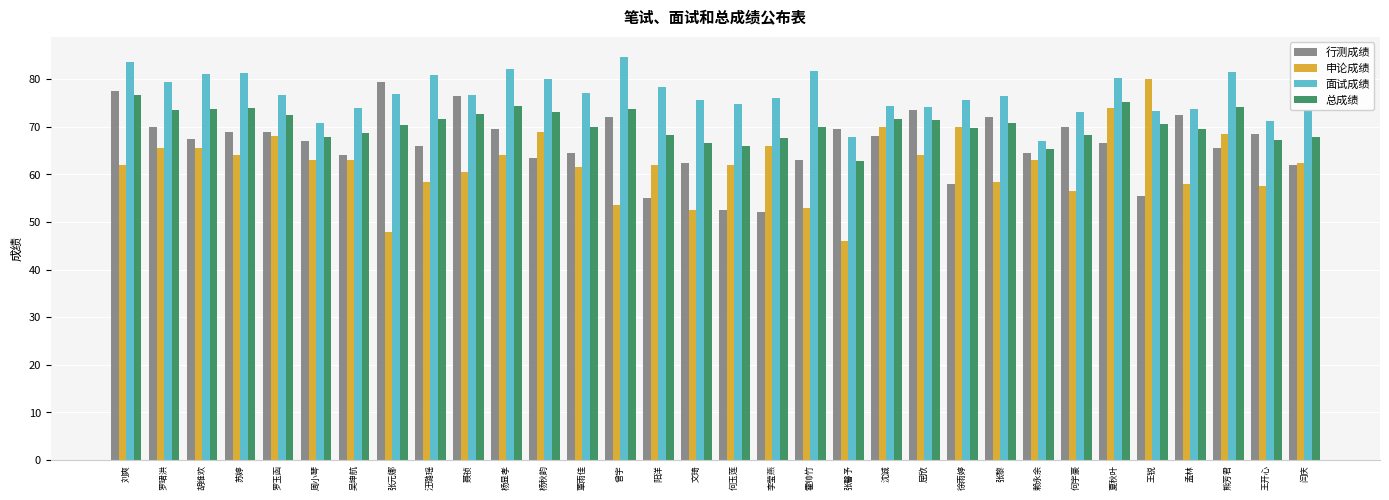

Which series changed the most between 胡维欢 and 何玉莲?

行测成绩